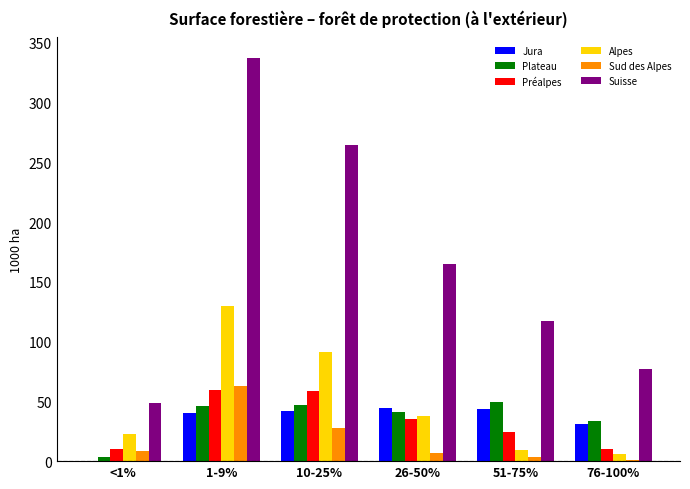

Does the chart contain stacked bars?

No